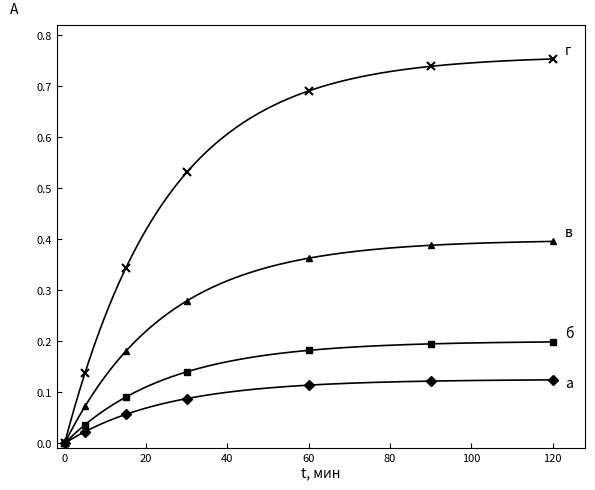

What are all the series names shown in the legend?

а, б, в, г